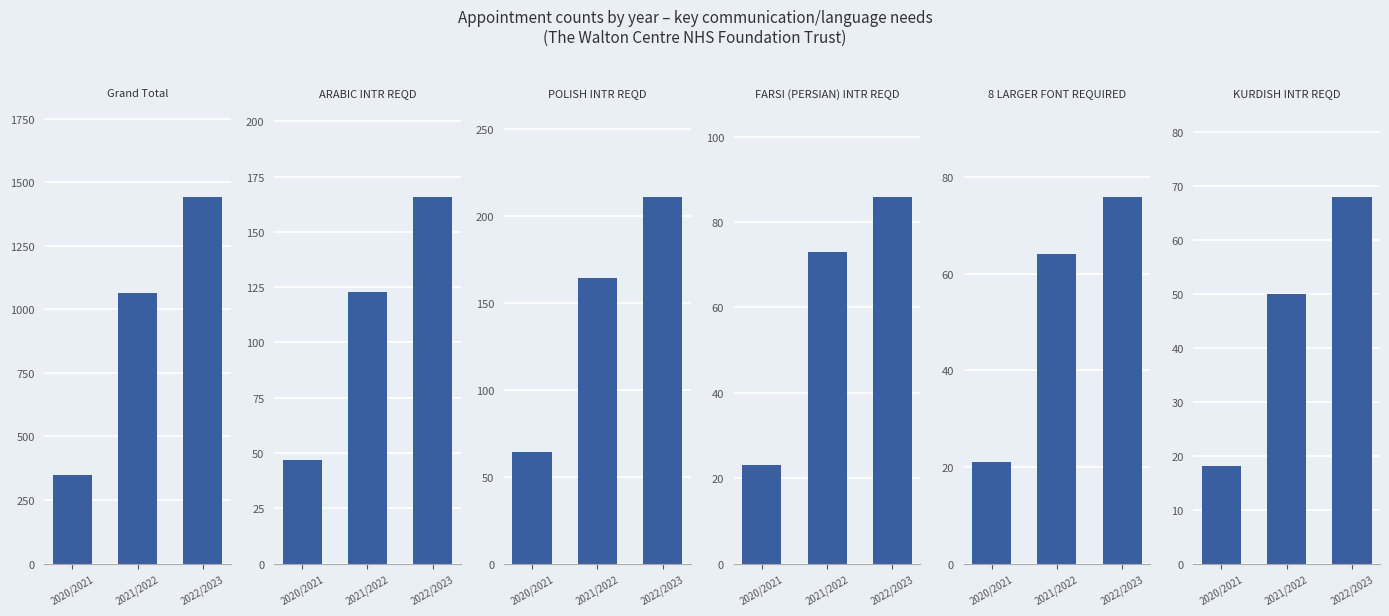

At which category is the sum across all series the highest?

2022/2023